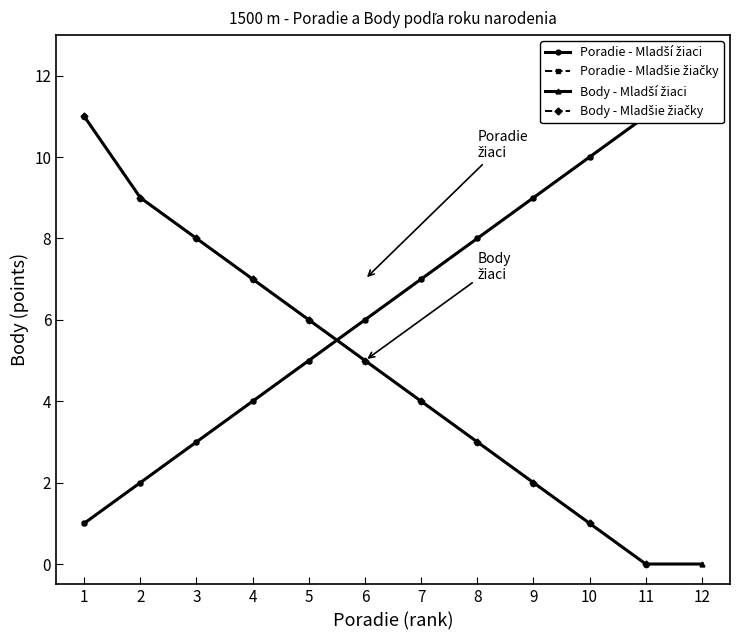

Where do Poradie - Mladší žiaci and Body - Mladší žiaci first cross each other?

5 and 6